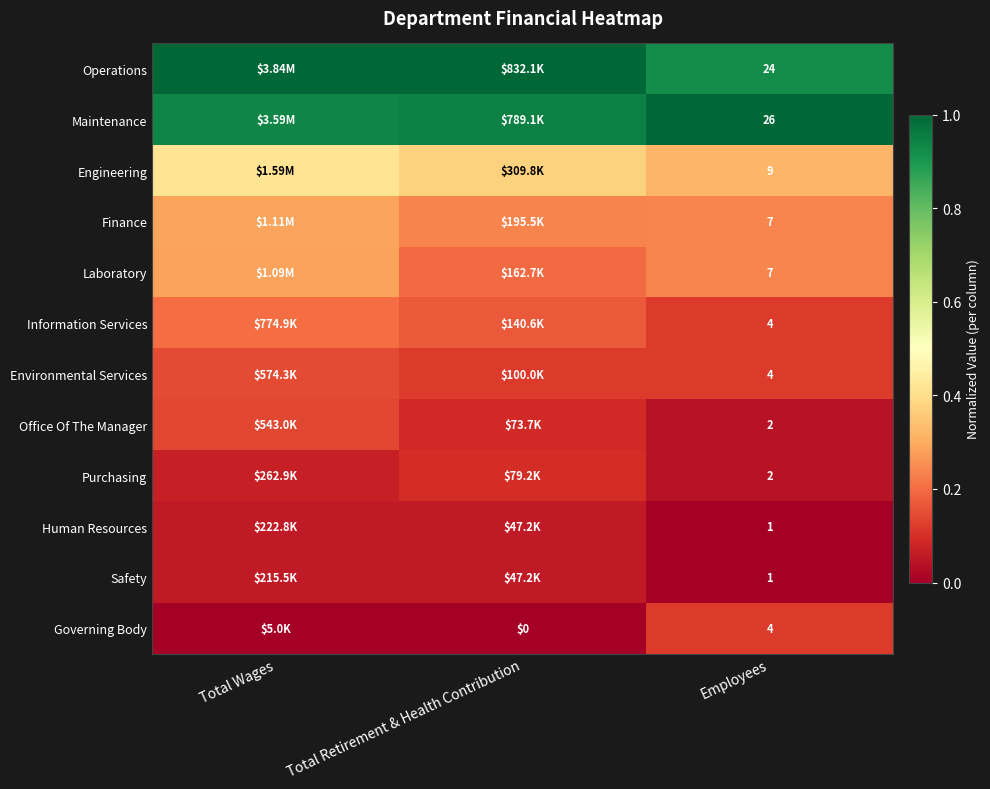

True or false: Office Of The Manager has a value of 0.1 at Total Retirement & Health Contribution.

False